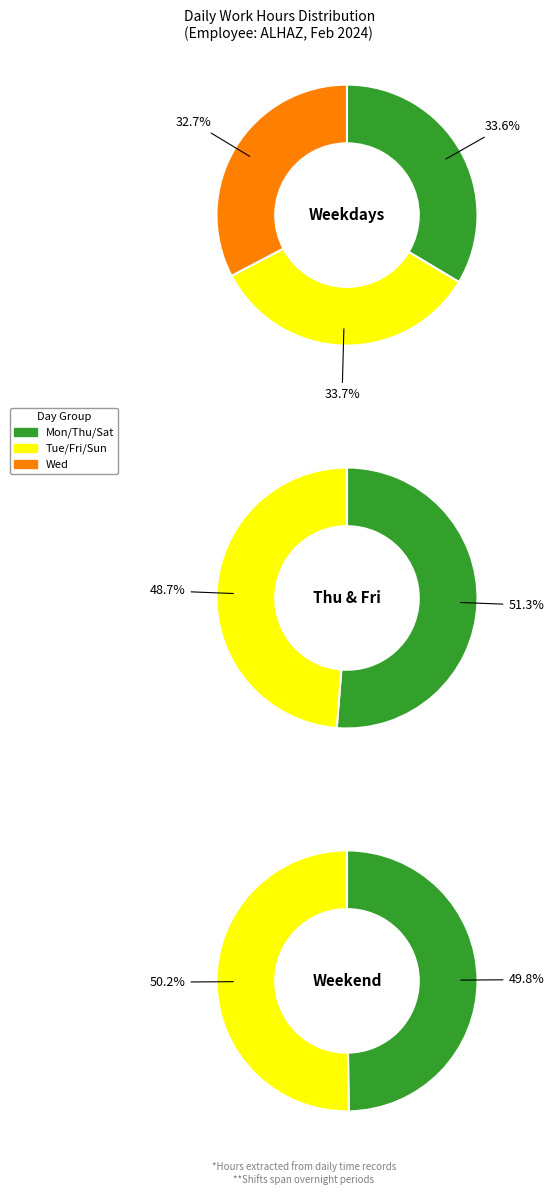

Is there a majority slice in this chart?

No